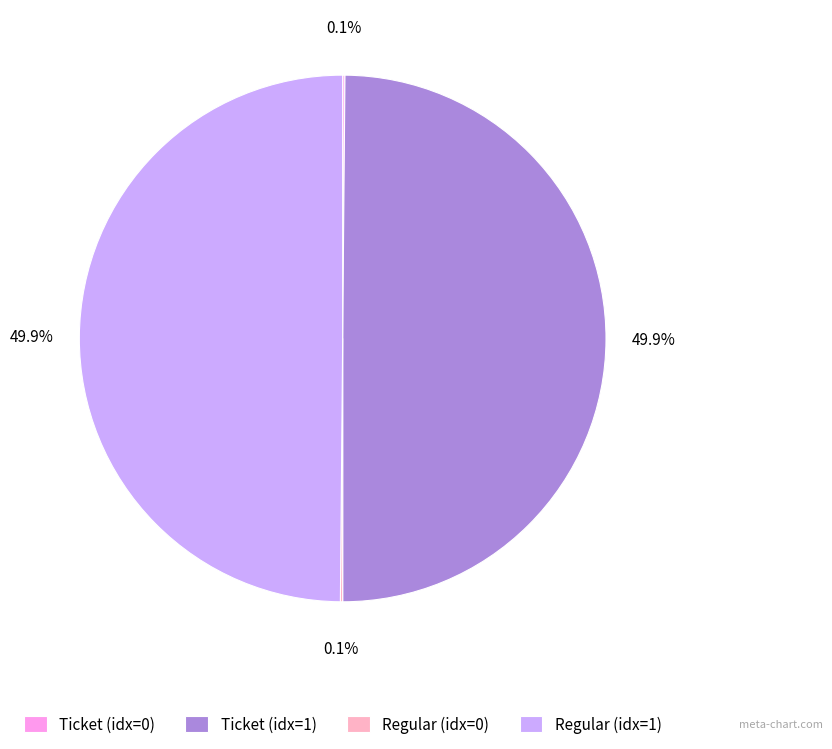

How much of the chart is everything except Regular (idx=1)?

50.1%